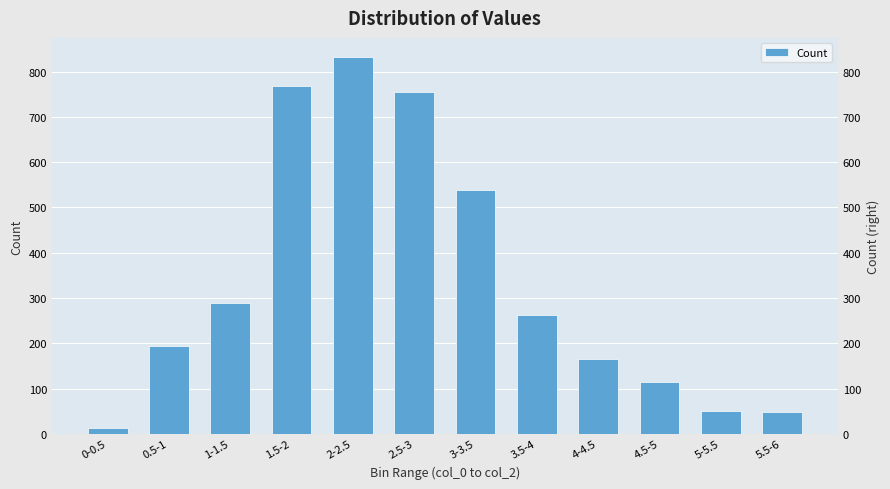

What is the change in value from 1-1.5 to 4-4.5?

-123